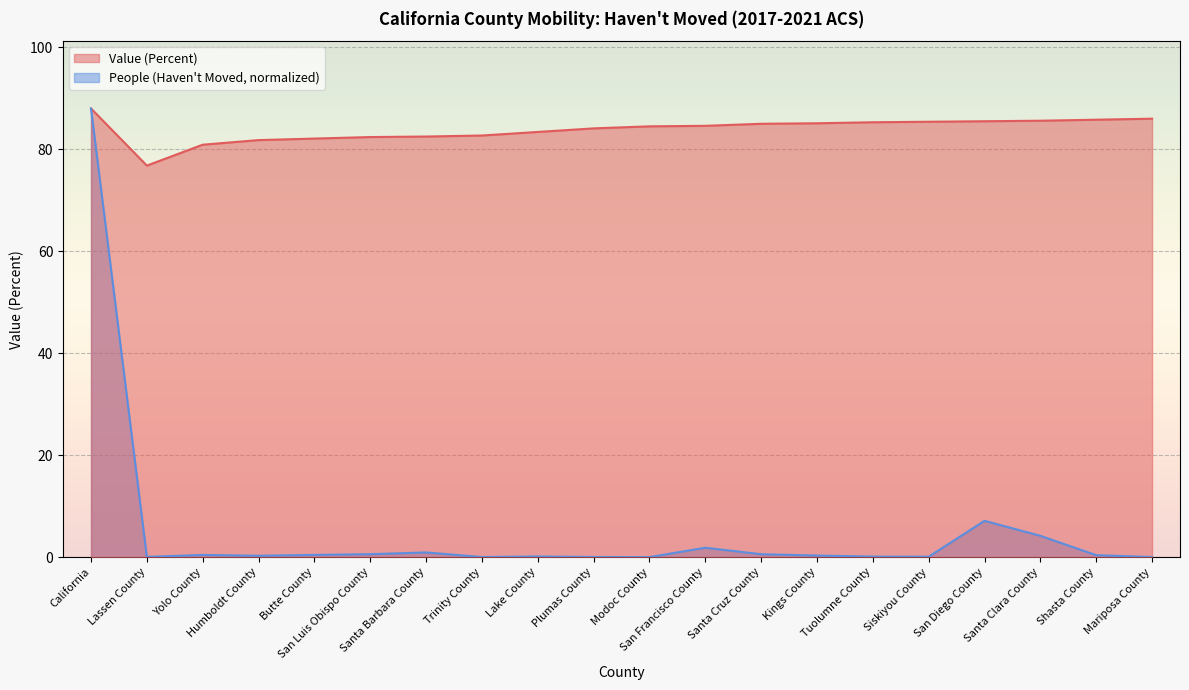

Reading left to right, extract all data points from this chart.

Value (Percent): California=88.0	Lassen County=76.8	Yolo County=80.9	Humboldt County=81.8	Butte County=82.1	San Luis Obispo County=82.4	Santa Barbara County=82.5	Trinity County=82.7	Lake County=83.4	Plumas County=84.1	Modoc County=84.5	San Francisco County=84.6	Santa Cruz County=85.0	Kings County=85.1	Tuolumne County=85.3	Siskiyou County=85.4	San Diego County=85.5	Santa Clara County=85.6	Shasta County=85.8	Mariposa County=86.0
People (Haven't Moved): California=88.0	Lassen County=0.1	Yolo County=0.4	Humboldt County=0.3	Butte County=0.5	San Luis Obispo County=0.6	Santa Barbara County=0.9	Trinity County=0.0	Lake County=0.1	Plumas County=0.0	Modoc County=0.0	San Francisco County=1.9	Santa Cruz County=0.6	Kings County=0.3	Tuolumne County=0.1	Siskiyou County=0.1	San Diego County=7.1	Santa Clara County=4.2	Shasta County=0.4	Mariposa County=0.0